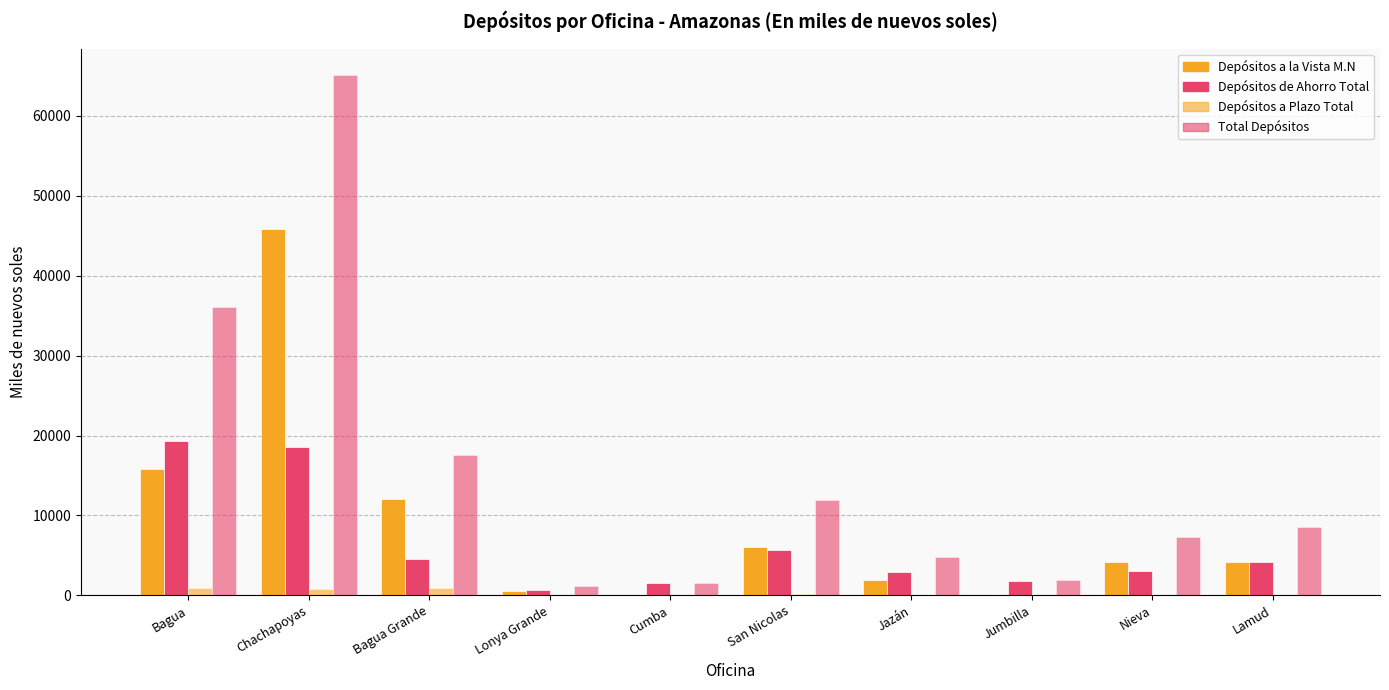

How many groups of bars are there?

10